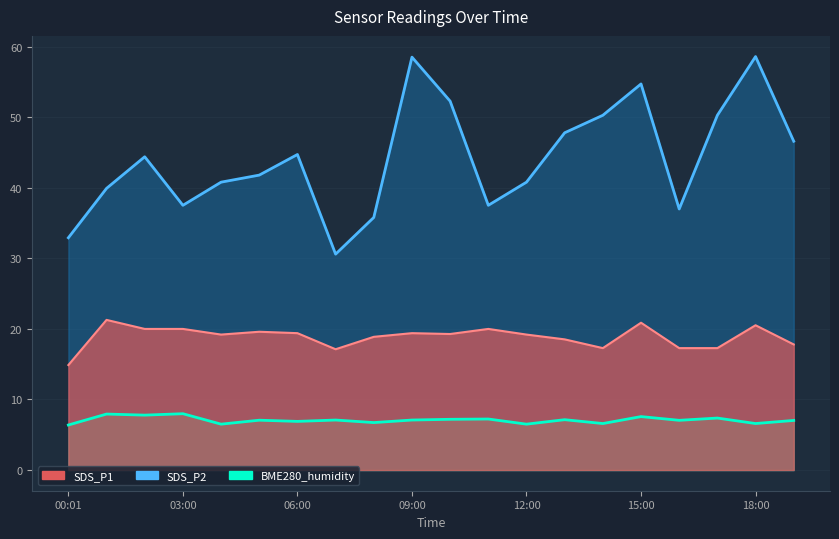

What is the difference between the maximum and second lowest values in the SDS_P2 series?

4.2